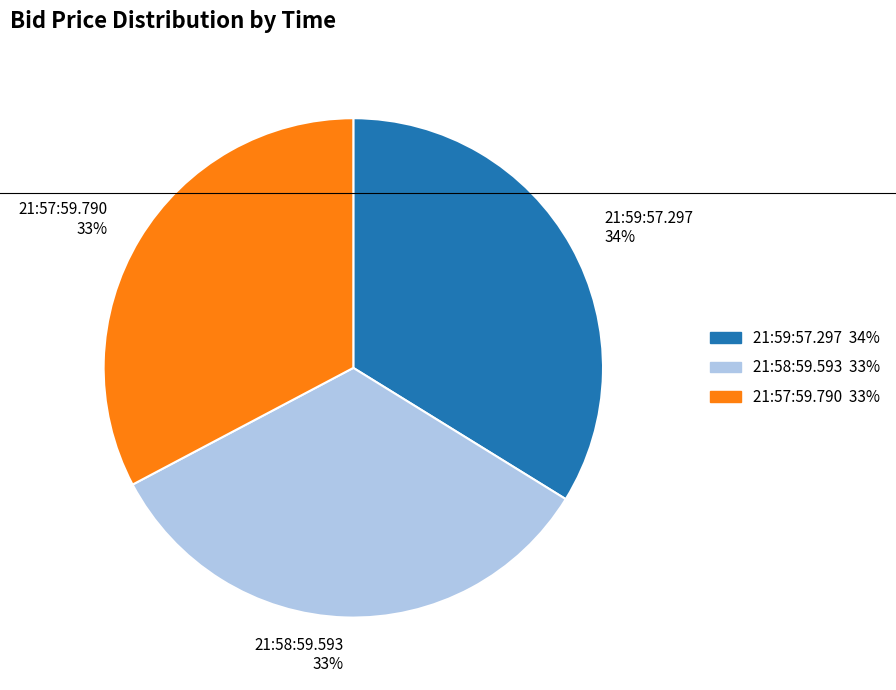

What percentage is the 21:57:59.790 slice, to the nearest percent?

33%